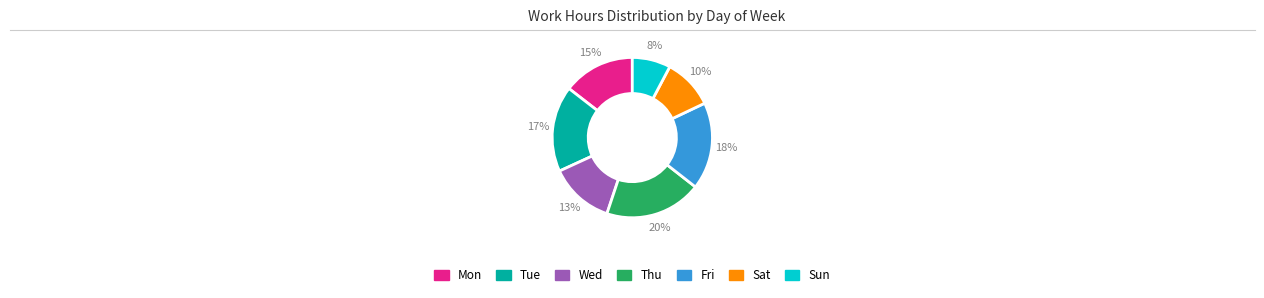

To the nearest percent, what is the average slice percentage?

14%